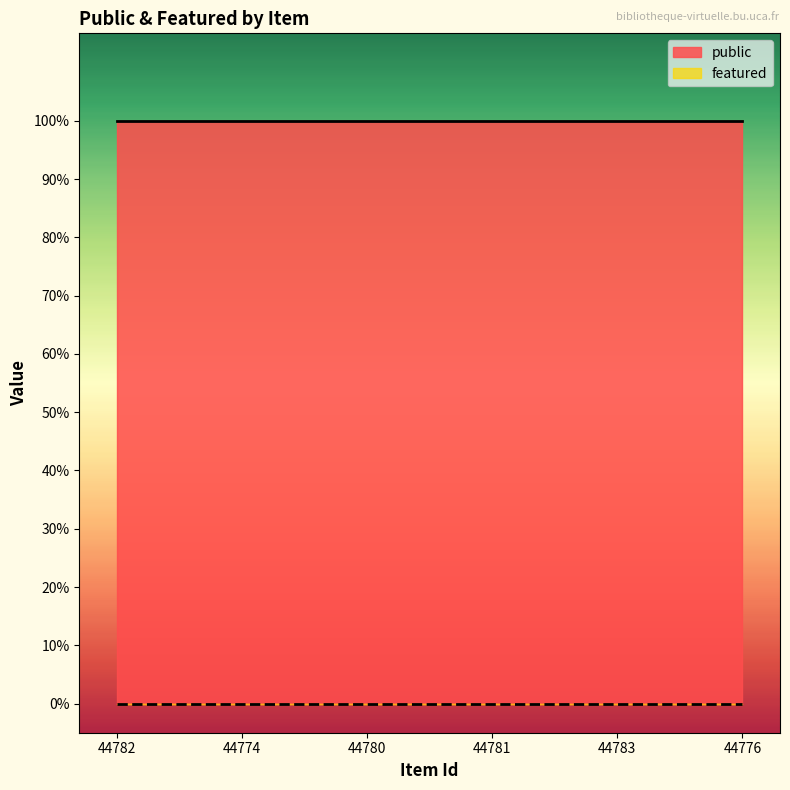

What is the total value across all series at 44783?

1